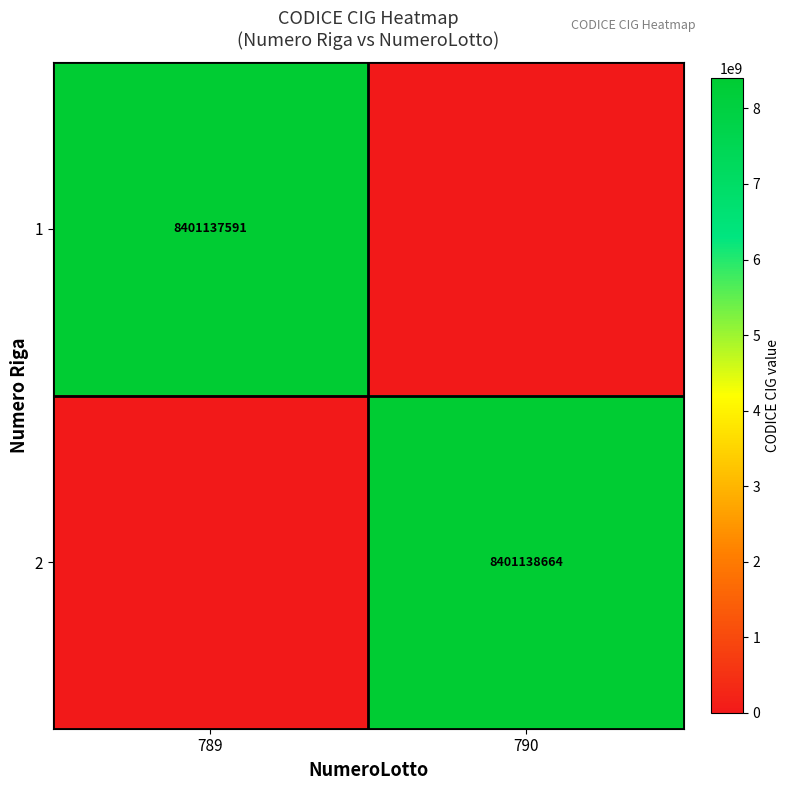

The 1 series shows 8401137591 at 789. True or false?

True